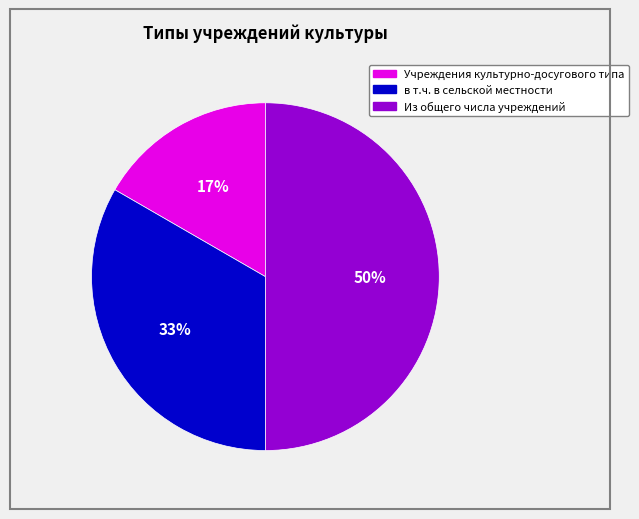

To the nearest percent, what is the difference between the largest and smallest slice percentages?

33%